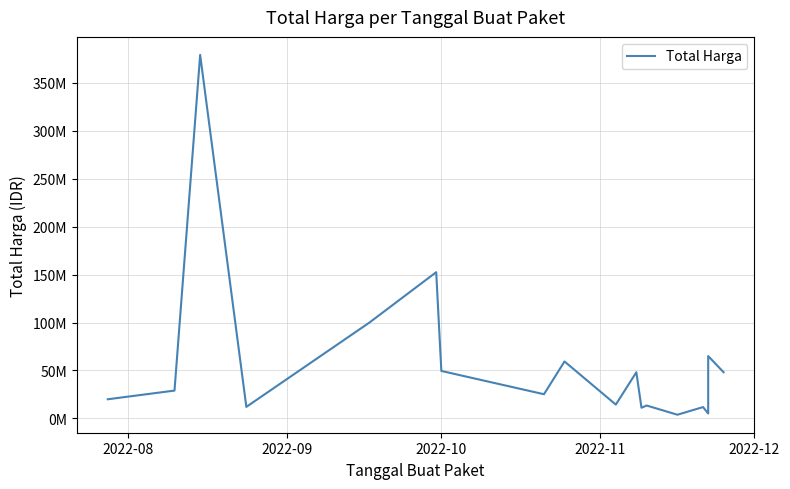

What is the average value?

58194167